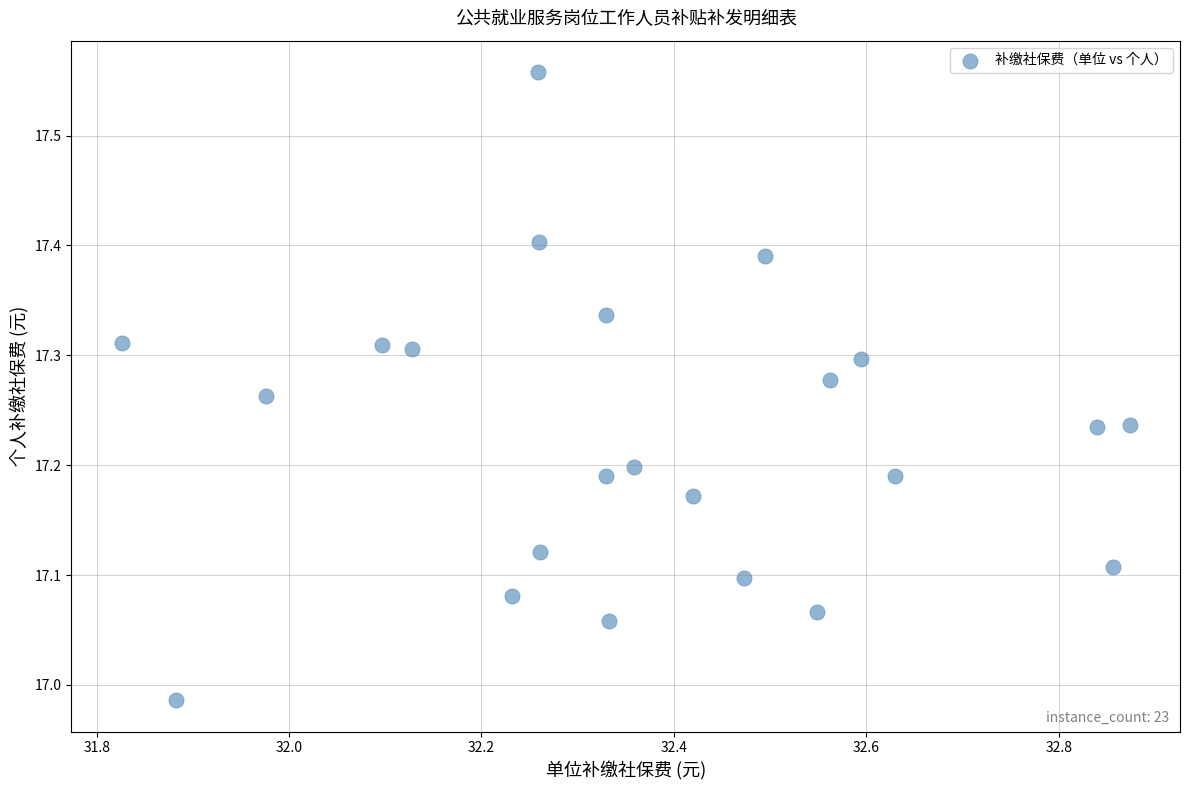

What is the range of X values (max minus min)?

1.0